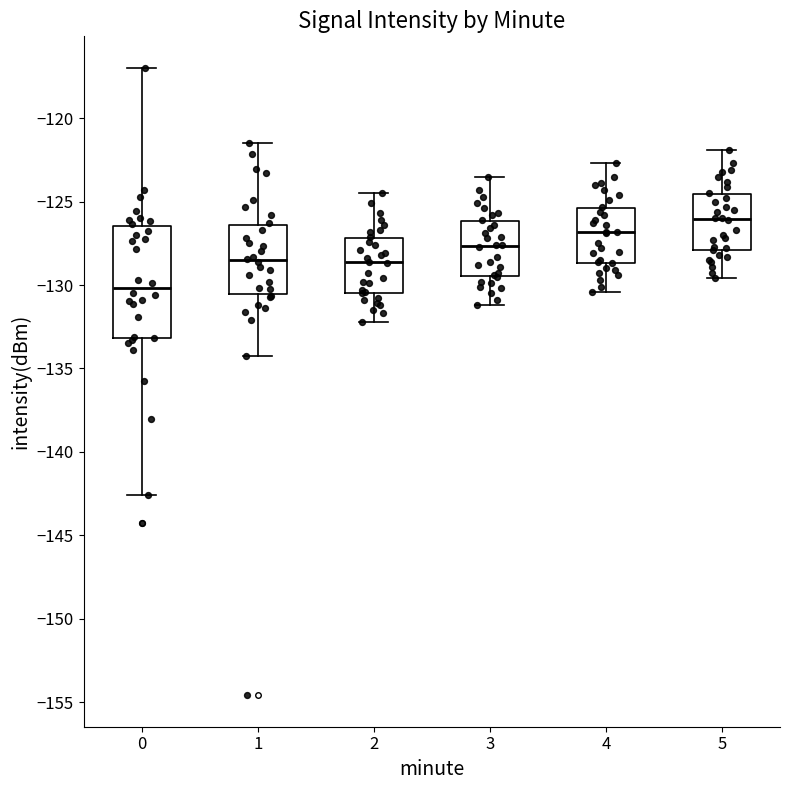

Which box's median line is the lowest?

0